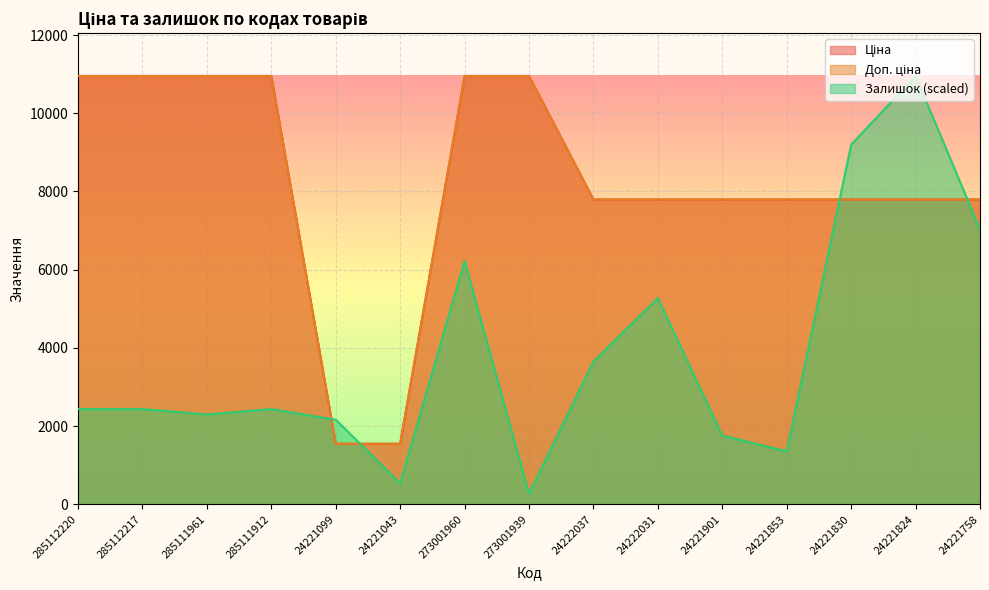

Where do Залишок and Ціна first cross each other?

285111912 and 24221099